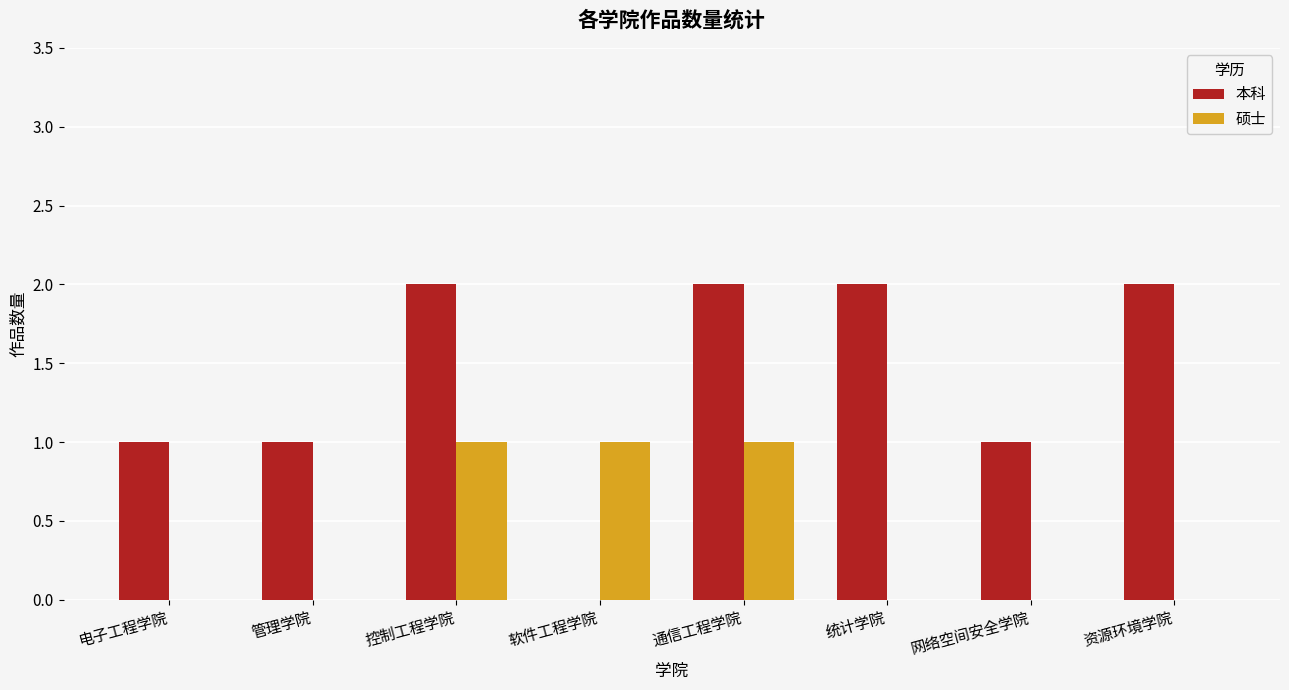

What is the total value across all series at 控制工程学院?

3